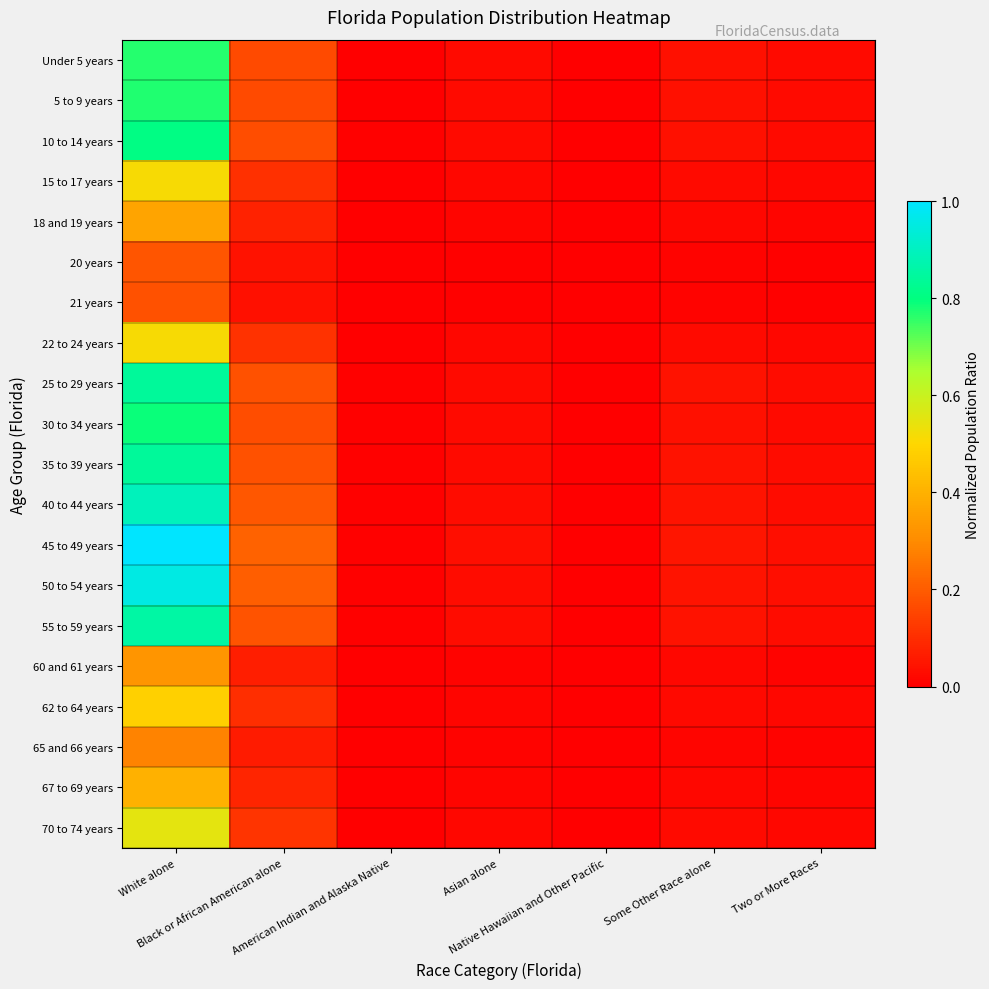

What is the greatest value displayed?

1.0